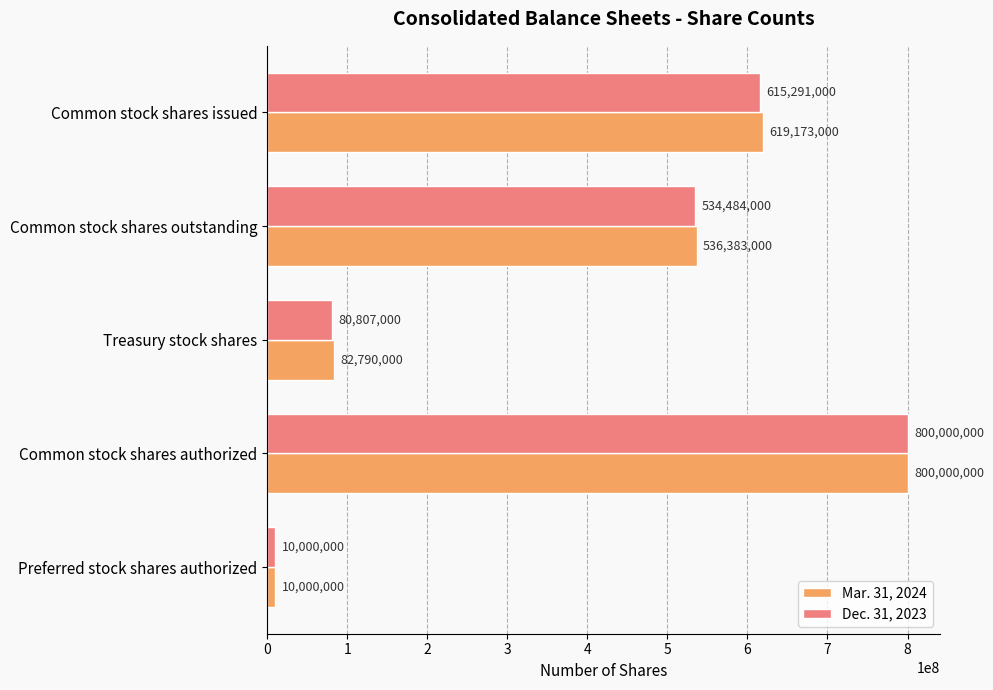

At Treasury stock shares, list the series in order from largest to smallest.

Mar. 31, 2024, Dec. 31, 2023